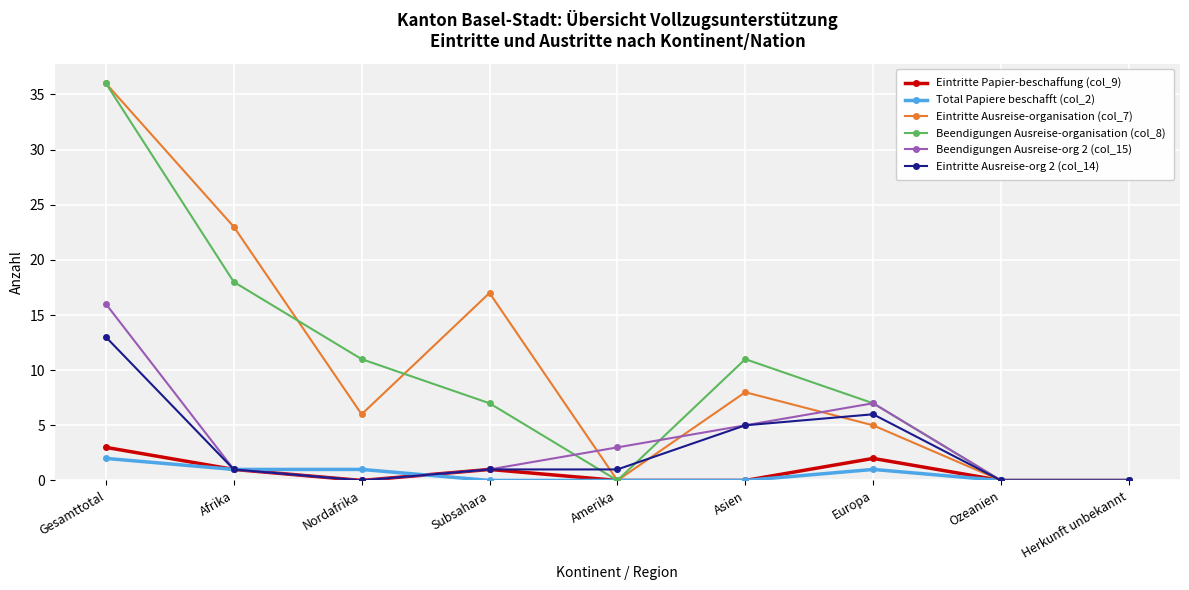

Where is Eintritte Ausreise-organisation (col_7) nearest to the value 18?

Subsahara